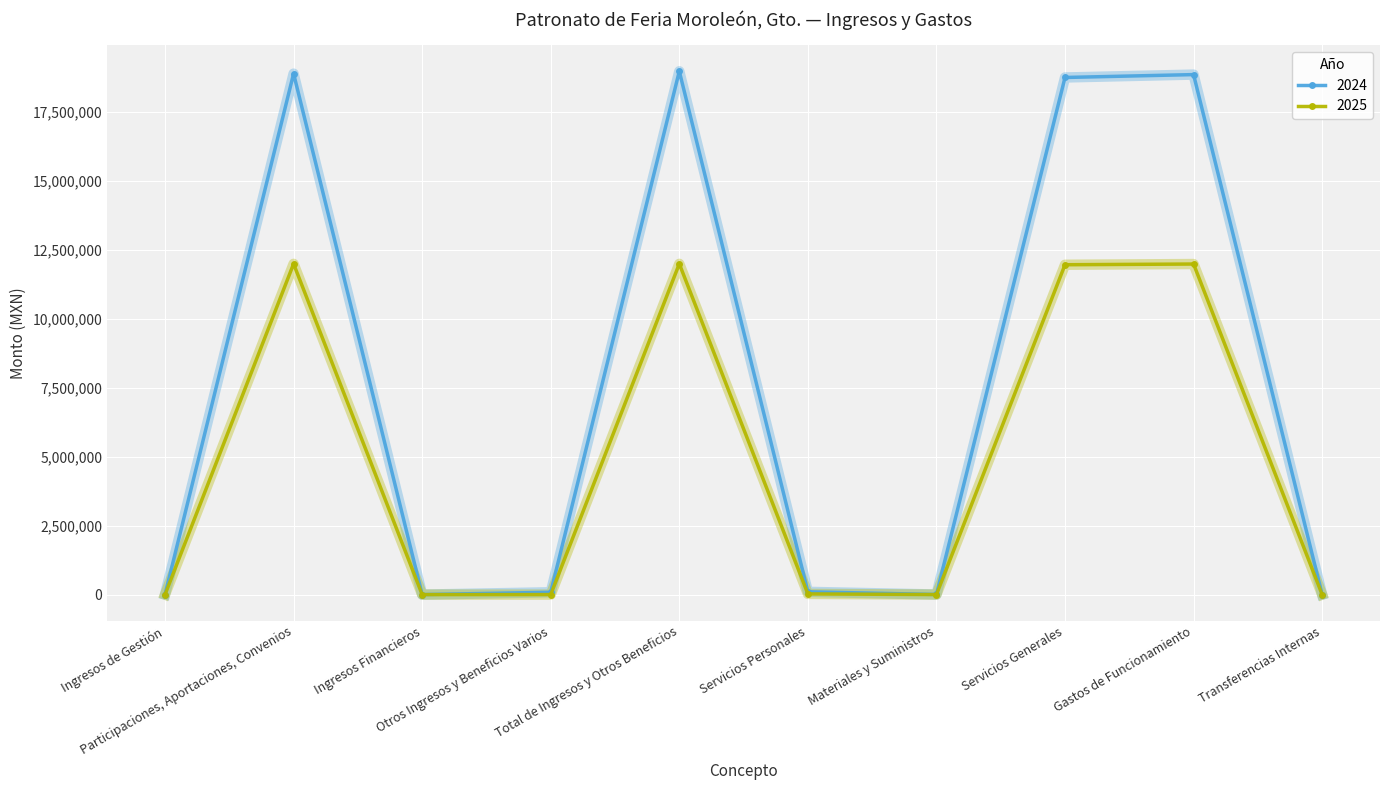

Where does the 2025 series first go above 25122?

Participaciones, Aportaciones, Convenios